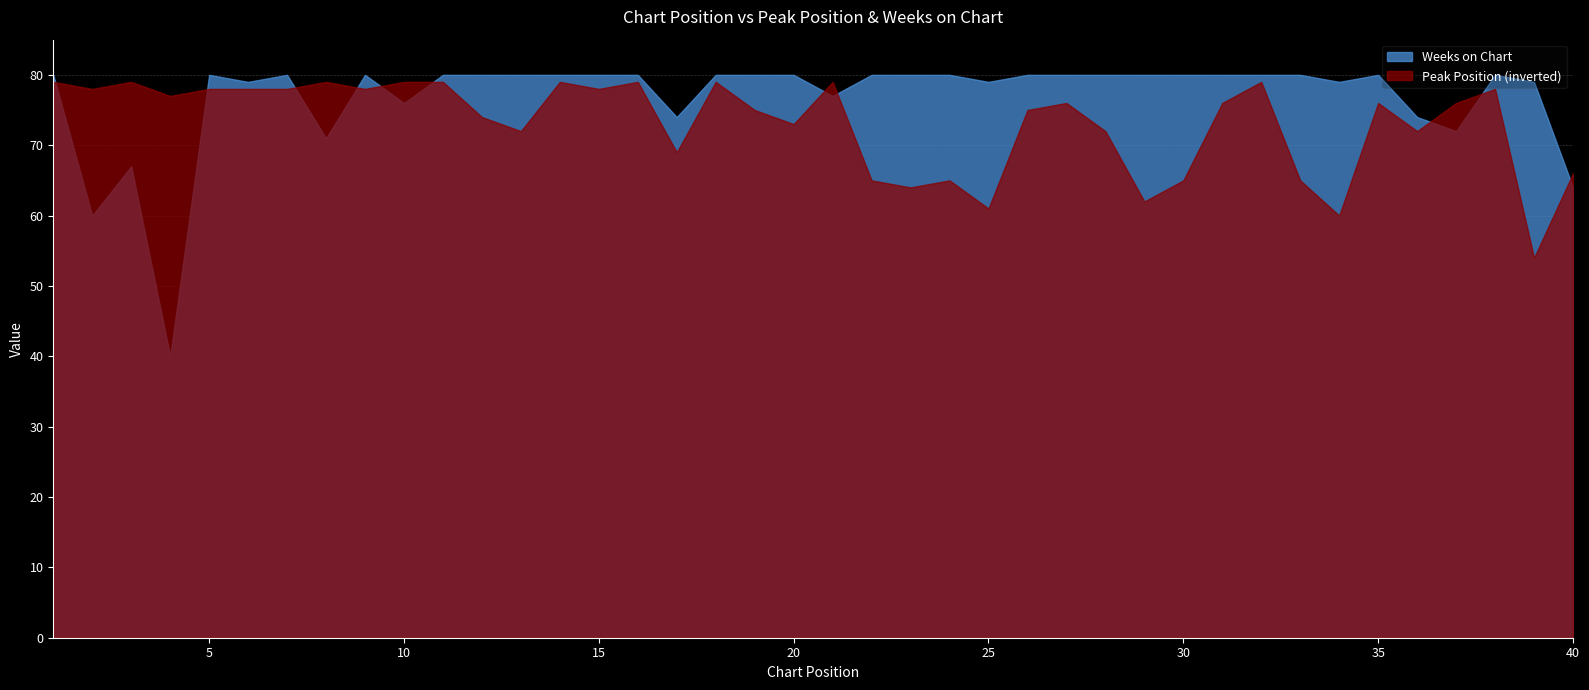

After their last crossing, which series has the higher values: Peak Position (inverted) or Weeks on Chart?

Peak Position (inverted)